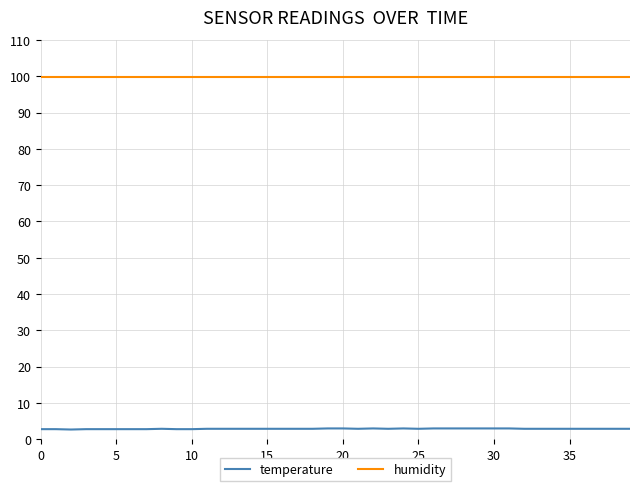

What is the smallest value displayed?

2.7